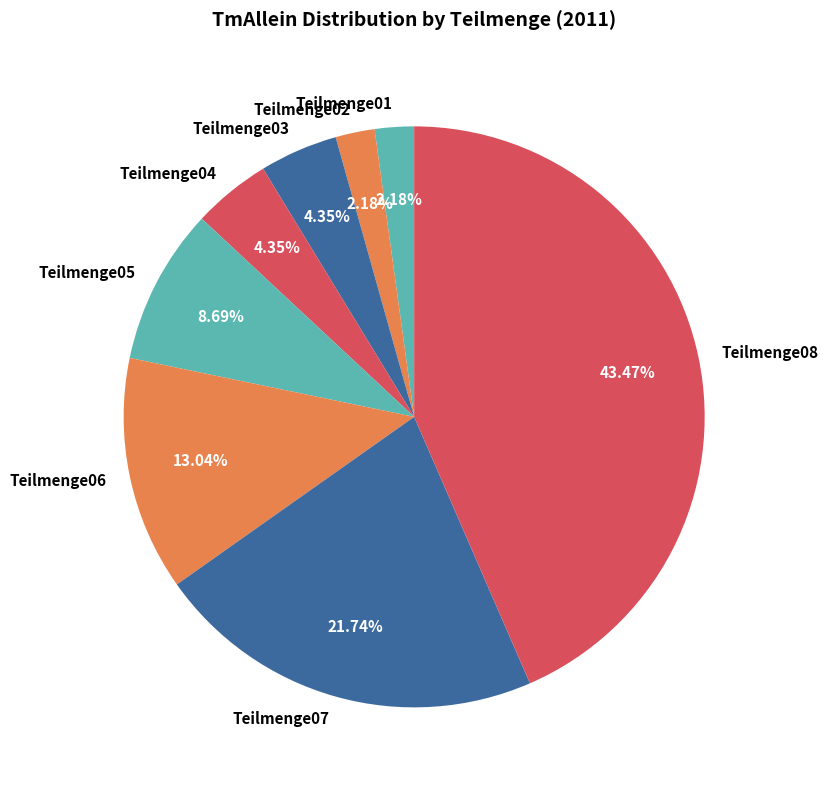

Which has a higher value, Teilmenge05 or Teilmenge08?

Teilmenge08